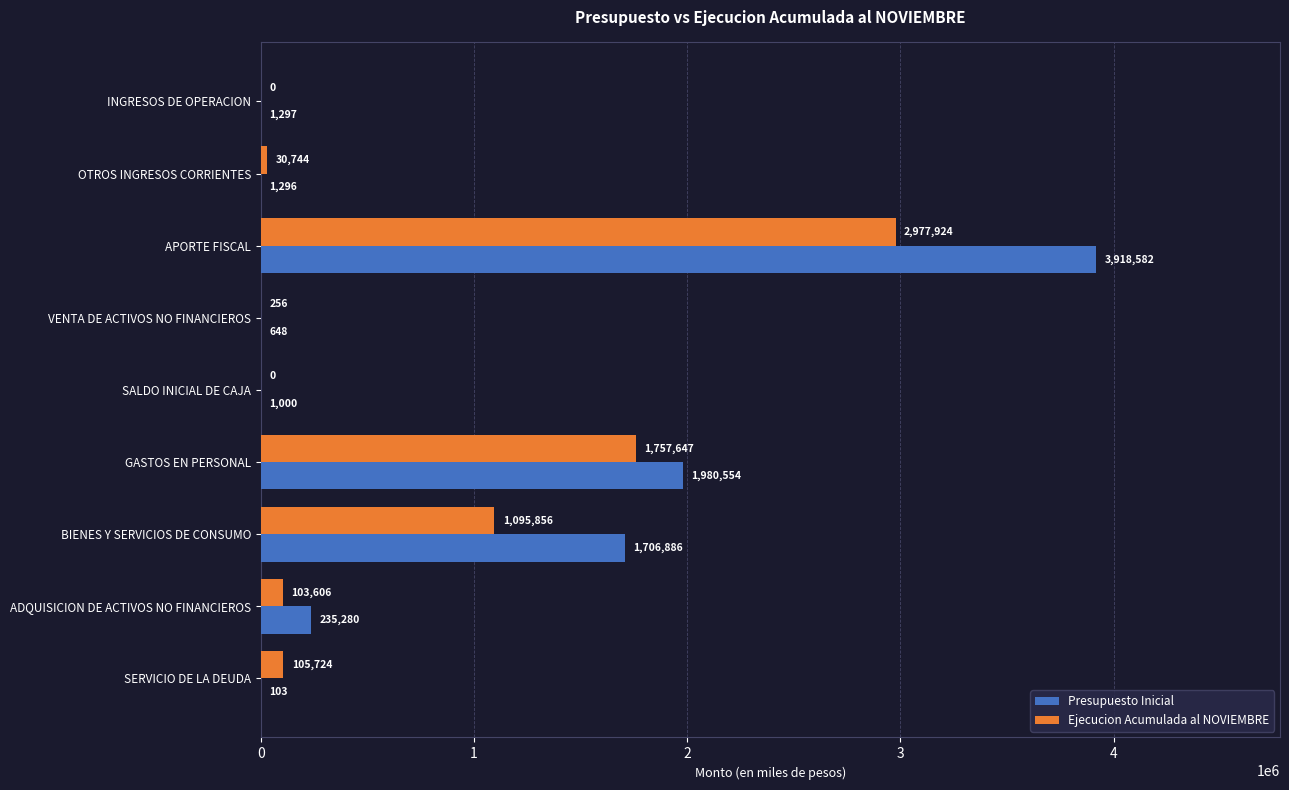

The value of Ejecucion Acumulada al NOVIEMBRE at BIENES Y SERVICIOS DE CONSUMO is 1095856. True or false?

True